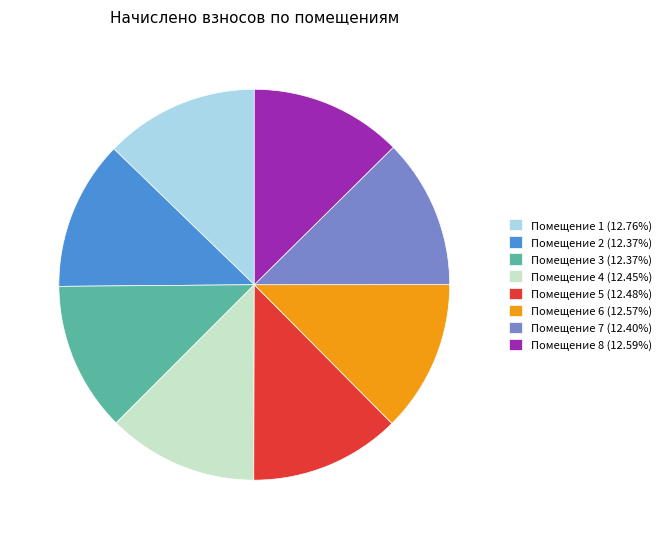

Is the sum of Помещение 6 (12.57%) and Помещение 5 (12.48%) greater than half?

No